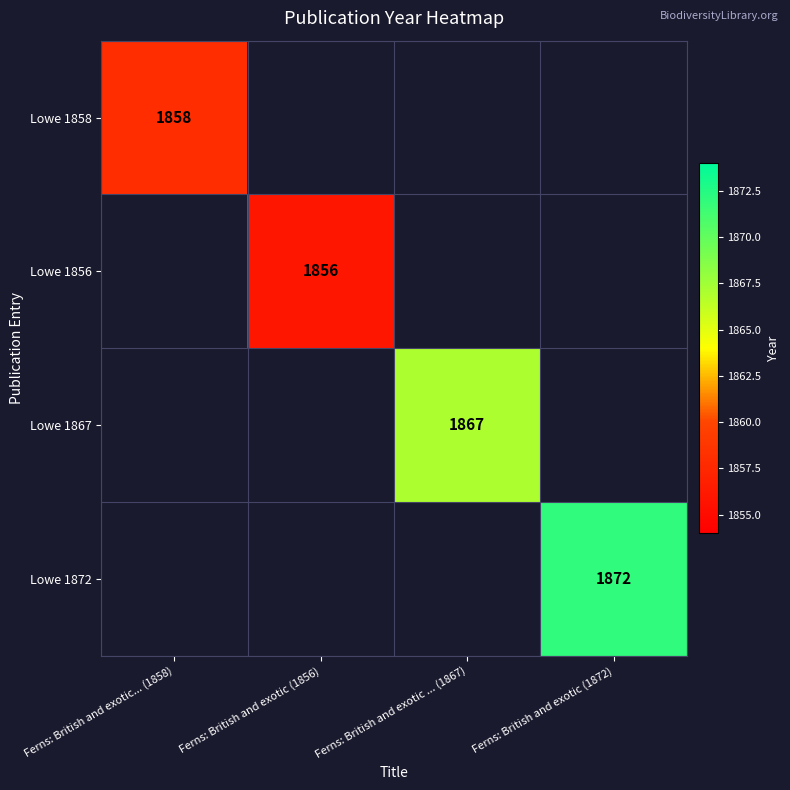

The value of Lowe 1867 at Ferns: British and exotic ... (1867) is 1867. True or false?

True